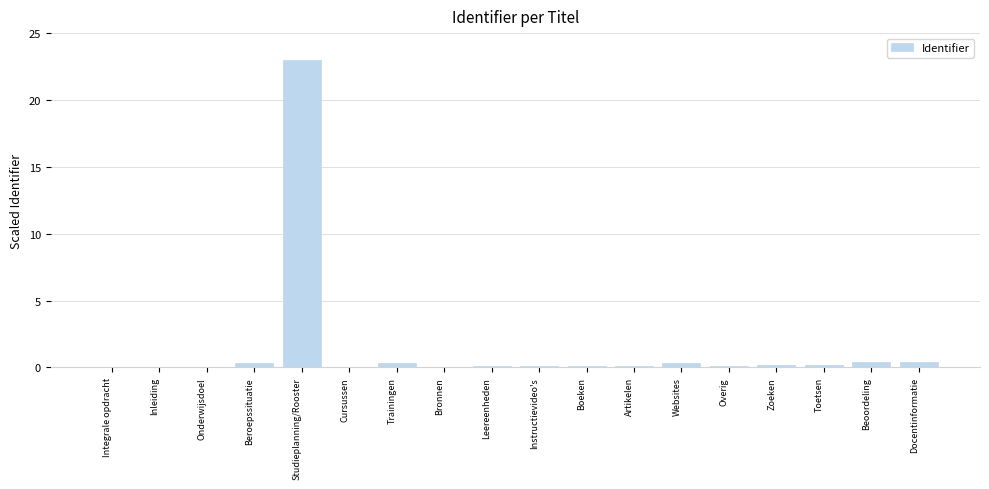

Which label corresponds to the largest value in the chart?

Studieplanning/Rooster